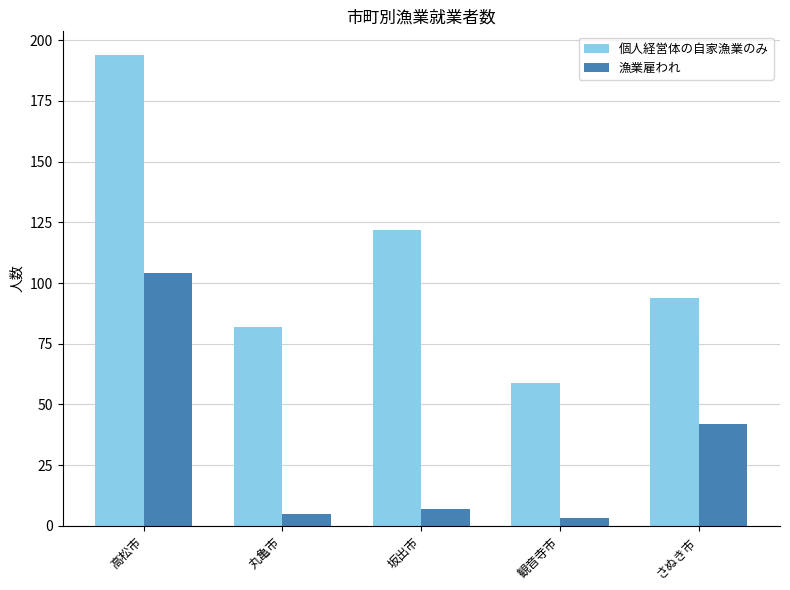

What is the difference between the 漁業雇われ values at 坂出市 and 高松市?

97